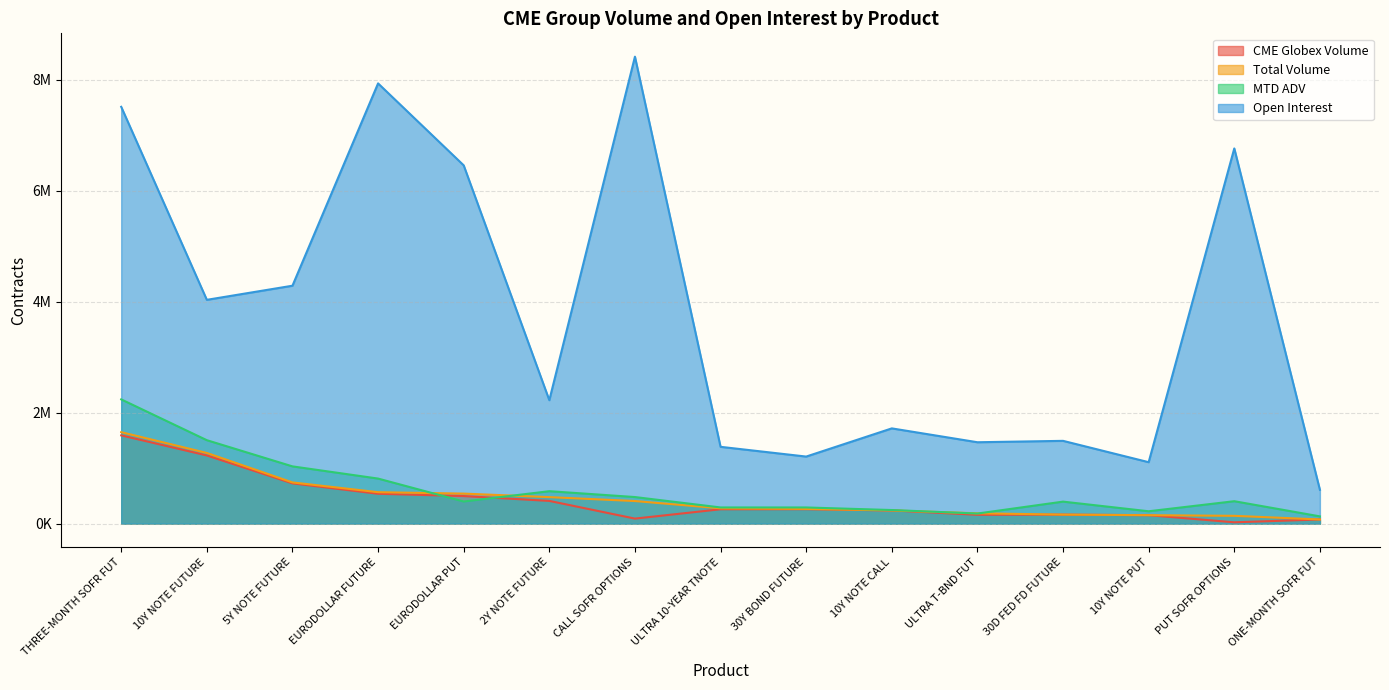

Is the value of MTD ADV at THREE-MONTH SOFR FUT greater than the value of CME Globex Volume at 10Y NOTE CALL?

Yes